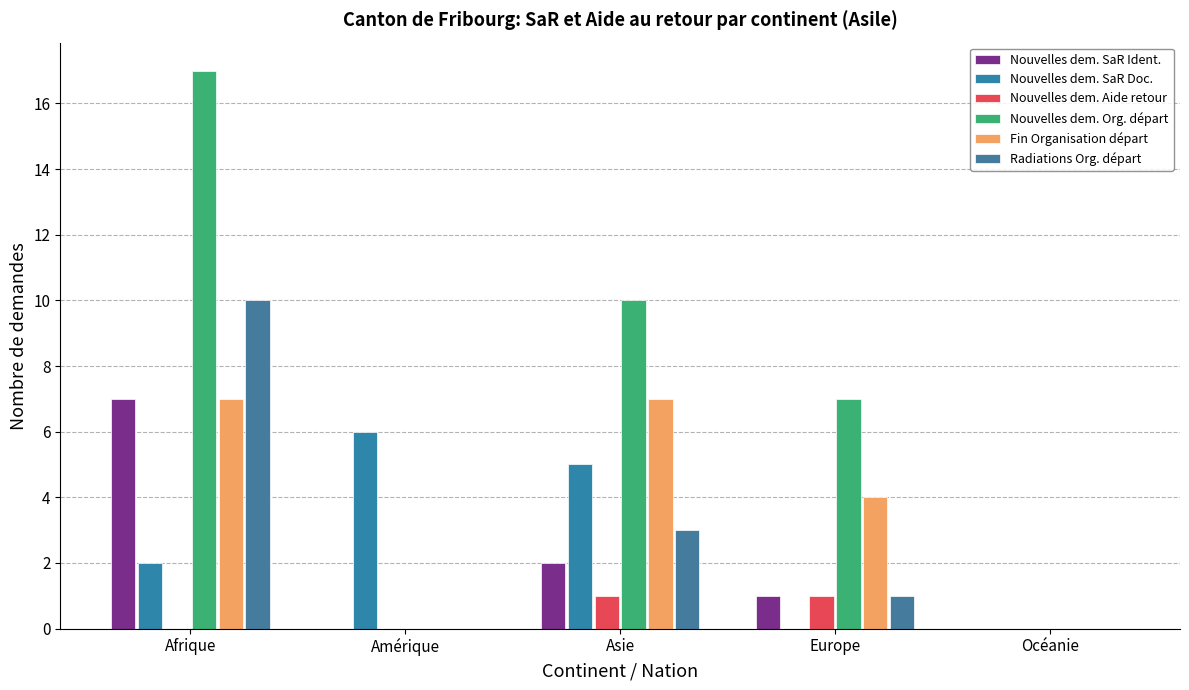

At which category is the sum across all series the highest?

Afrique